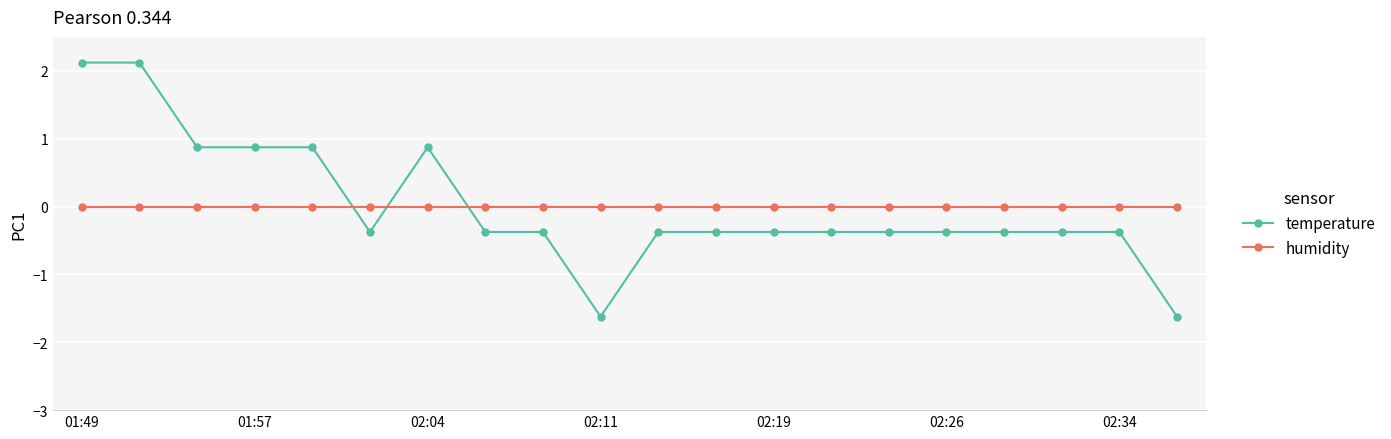

What is the maximum value shown in the chart?

2.1